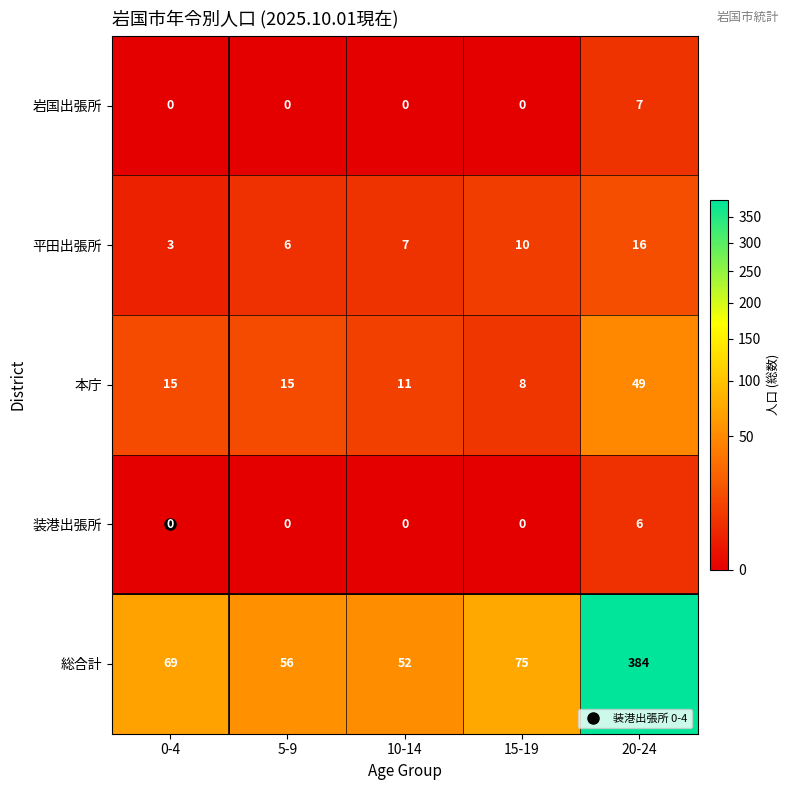

How many data points in 岩国出張所 are above 0?

1